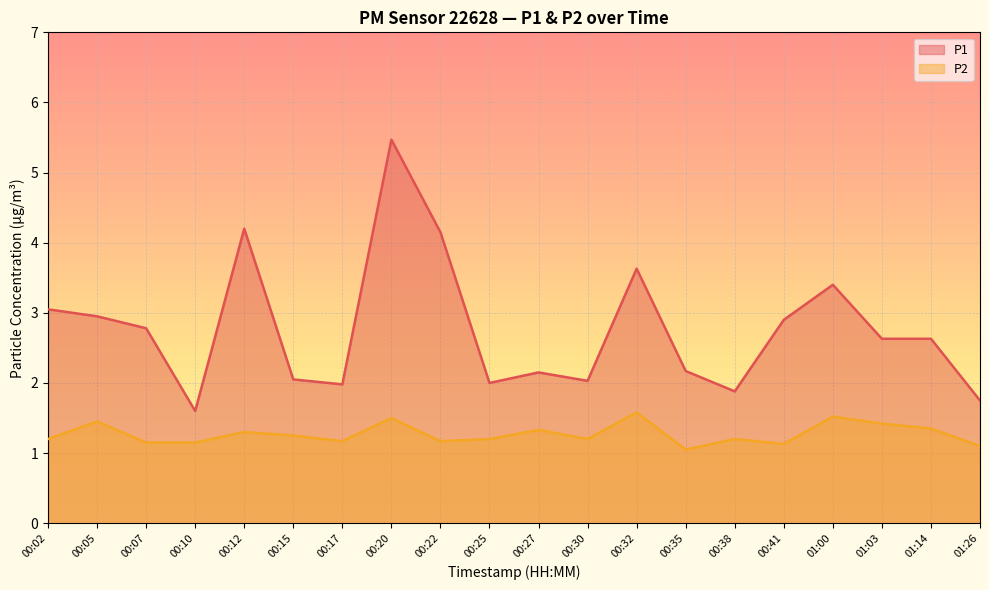

What is the difference between the maximum and minimum values in the P1 series?

3.9